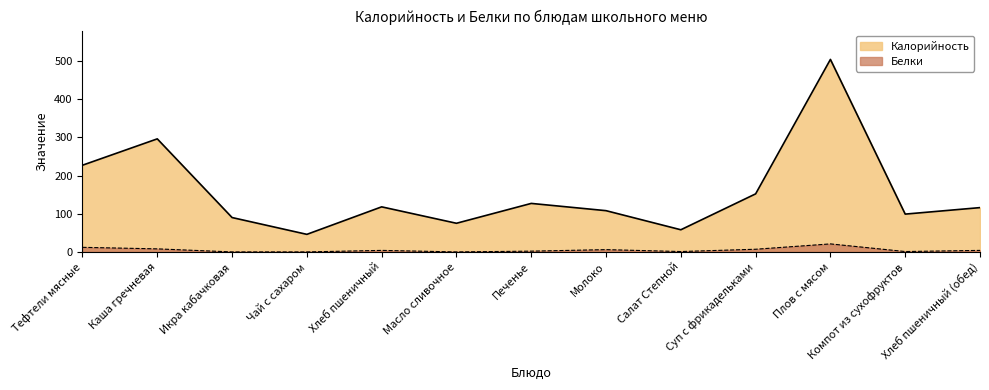

What is the minimum value for Калорийность?

46